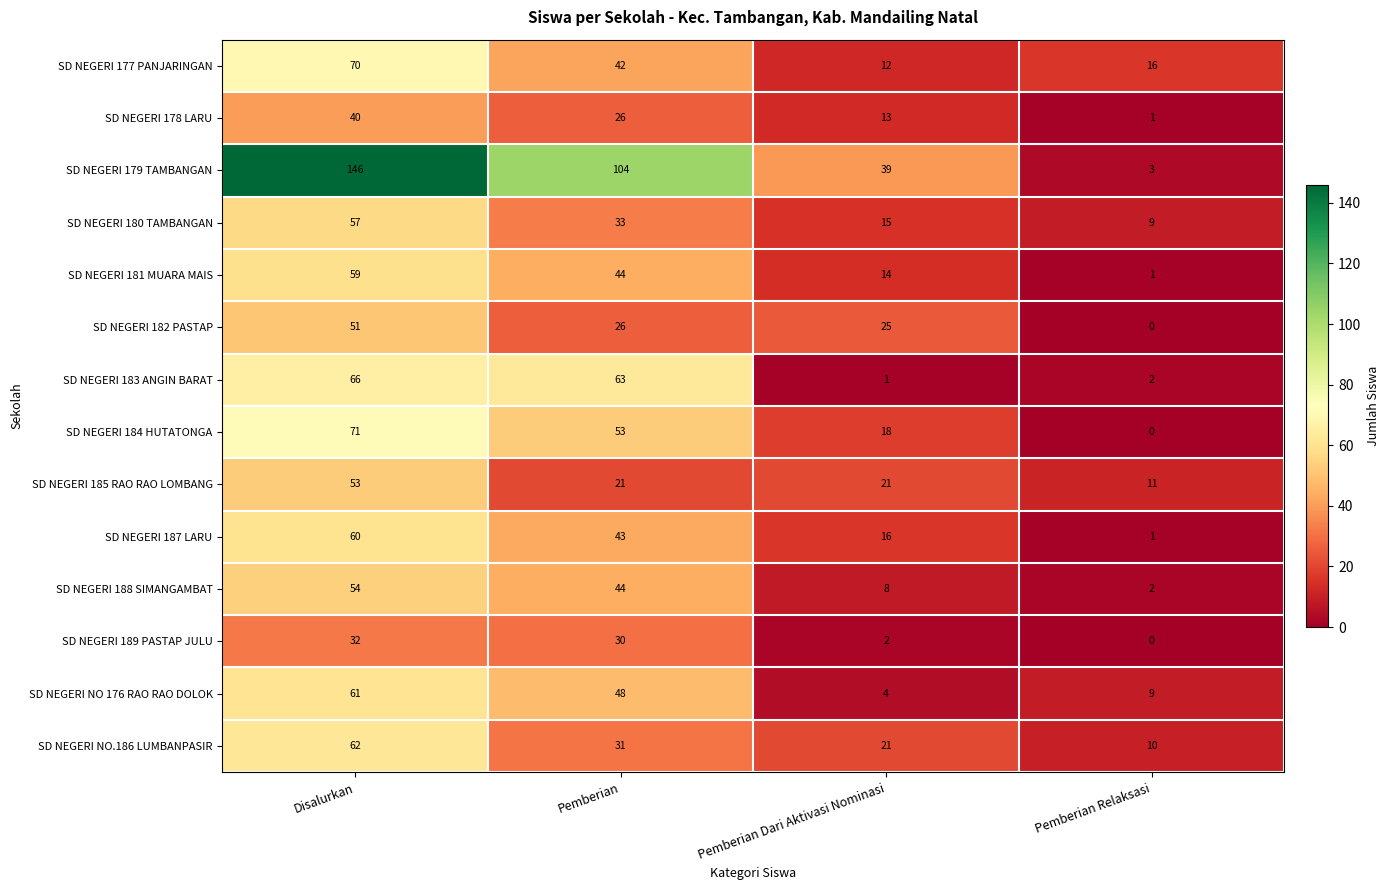

True or false: SD NEGERI 178 LARU has a value of 26 at Pemberian.

True